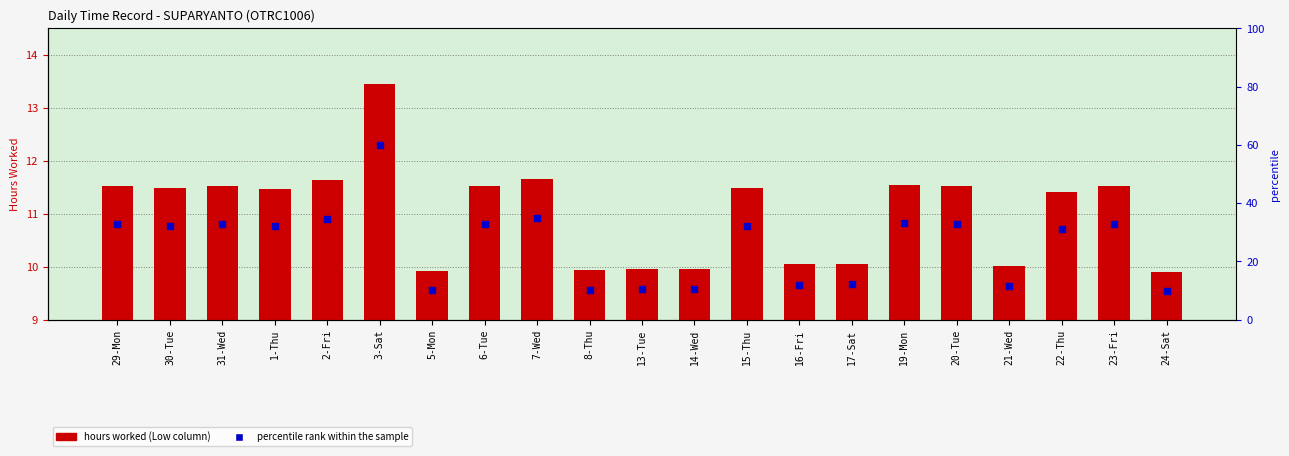

What is the total value across all series at 24-Sat?

19.5